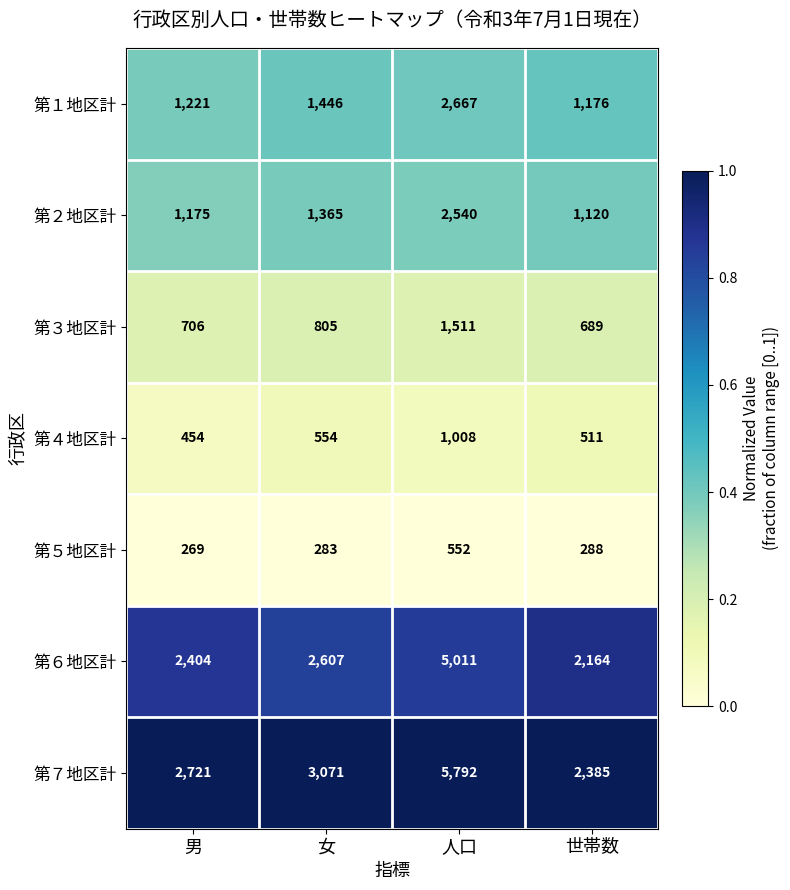

Reading left to right, transcribe all the data shown in this chart.

第１地区計: 1221	1446	2667	1176
第２地区計: 1175	1365	2540	1120
第３地区計: 706	805	1511	689
第４地区計: 454	554	1008	511
第５地区計: 269	283	552	288
第６地区計: 2404	2607	5011	2164
第７地区計: 2721	3071	5792	2385